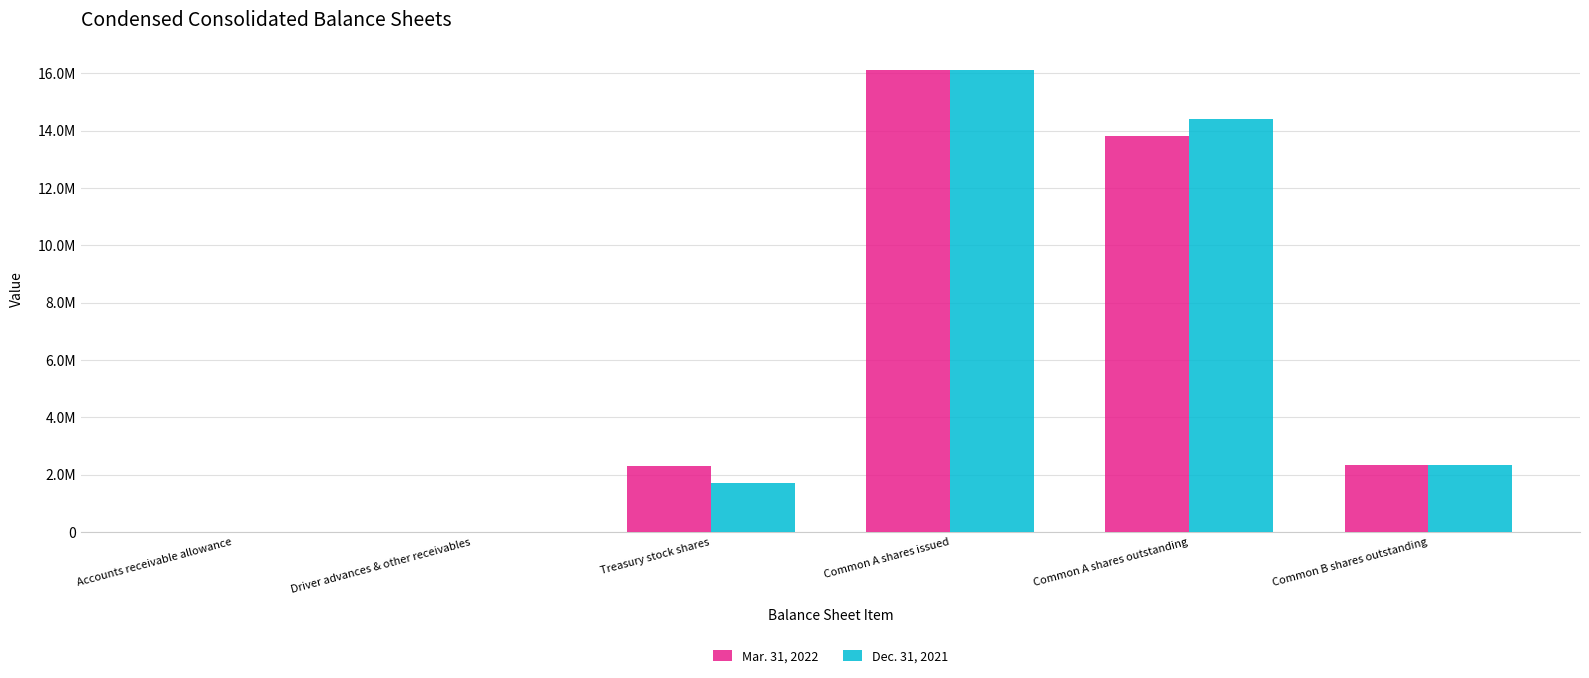

What are all the series names shown in the legend?

Mar. 31, 2022, Dec. 31, 2021